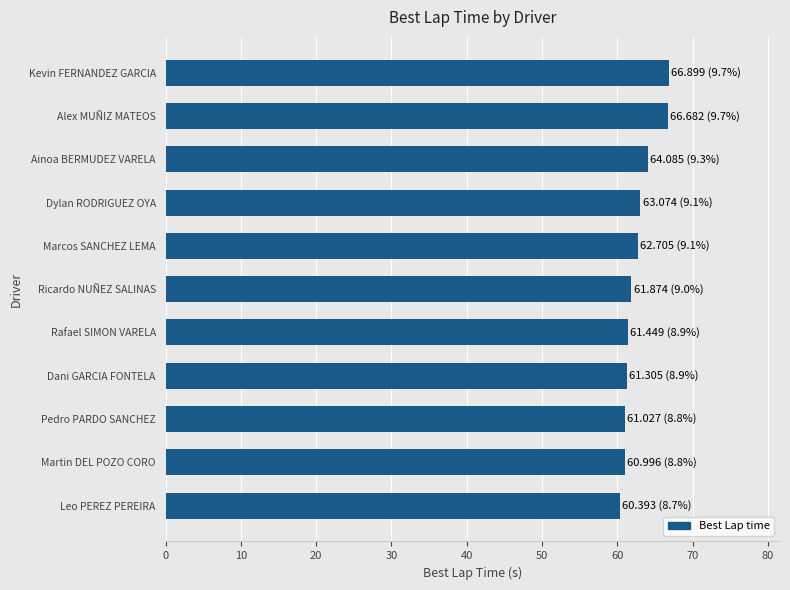

Approximately how many times larger is the value at Rafael SIMON VARELA compared to Alex MUÑIZ MATEOS?

0.9